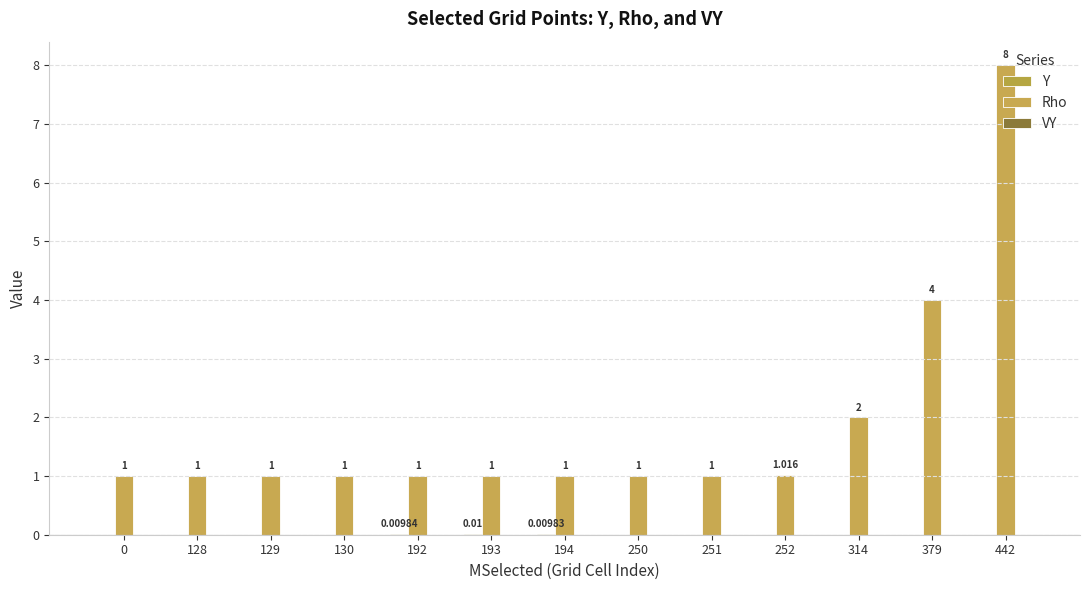

Between 314 and 251, which is larger?

314